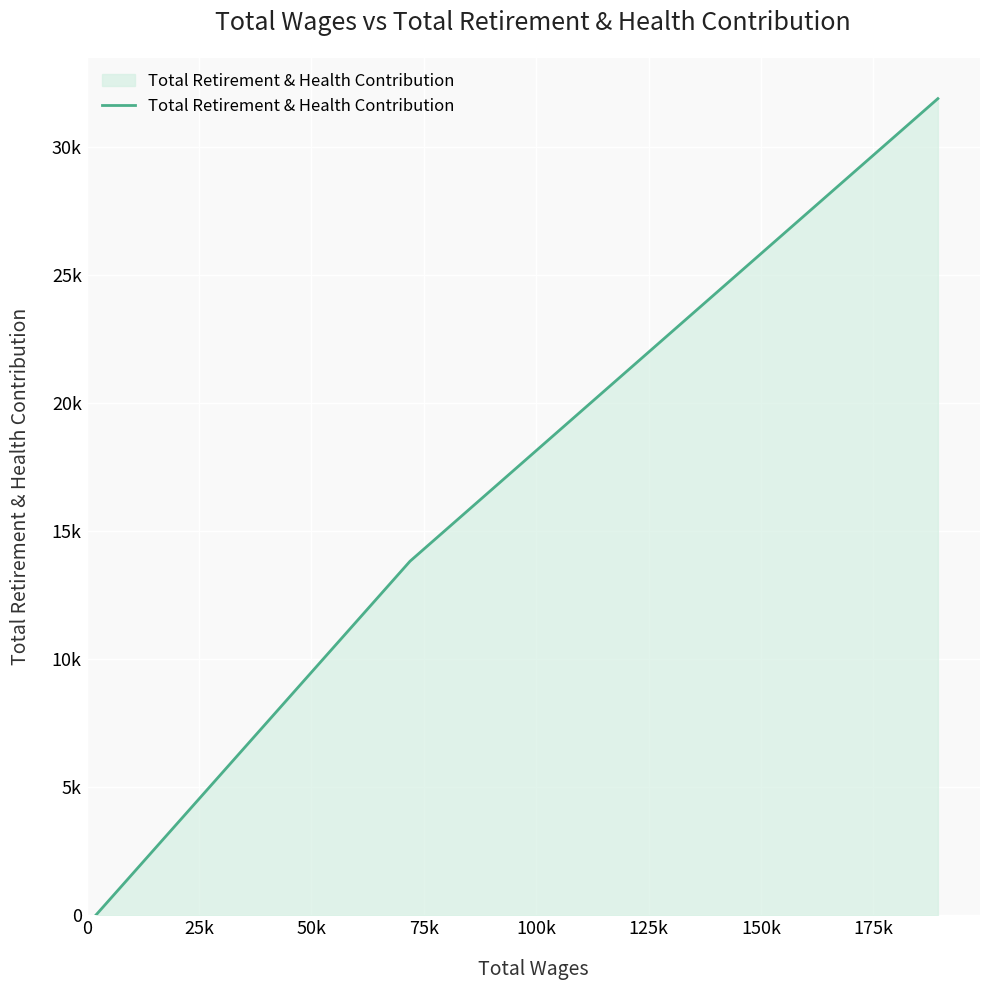

Does the chart have visible grid lines?

Yes